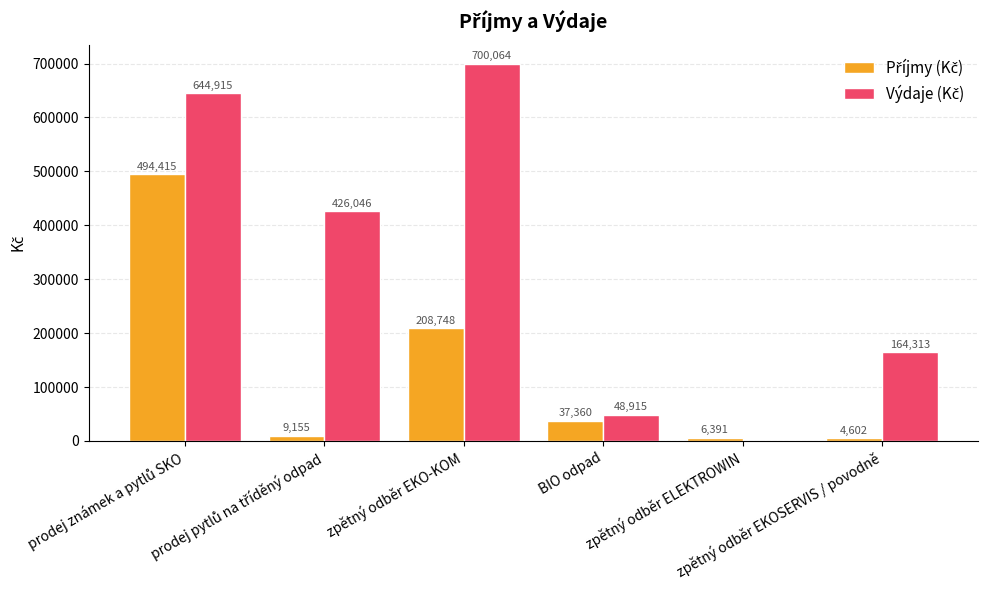

Reading left to right, what are all the values shown in this chart?

Příjmy (Kč): 494415	9155	208748	37360	6391	4602
Výdaje (Kč): 644915	426046	700064	48915	0	164313